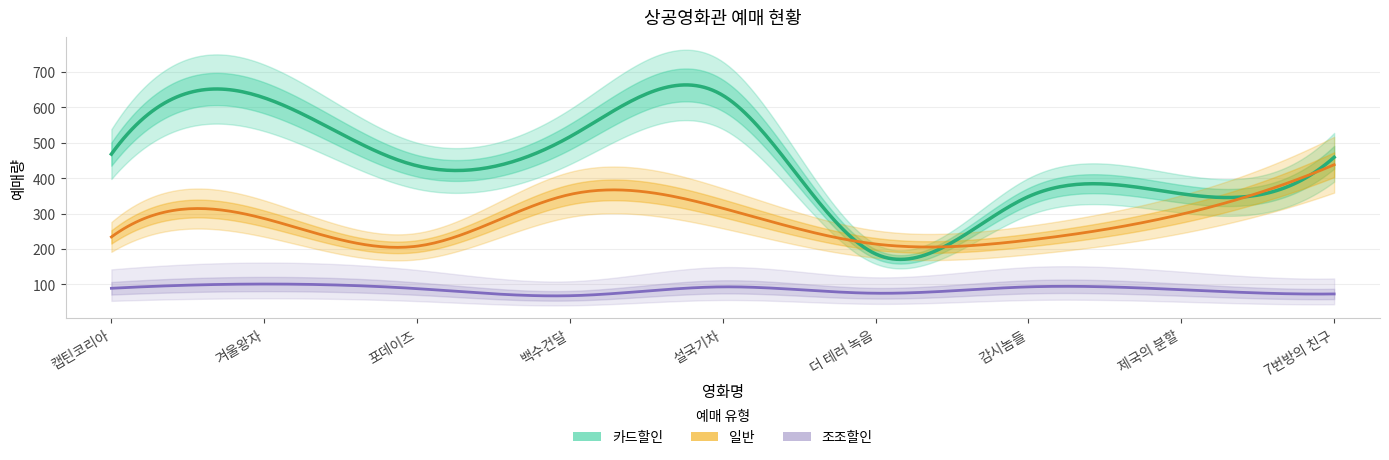

Reading right to left, what are all the values shown in this chart?

일반: 7번방의 친구=438	제국의 분할=298	감시놈들=225	더 테러 녹음=214	설국기차=315	백수건달=354	포데이즈=208	겨울왕자=286	캡틴코리아=234
조조할인: 7번방의 친구=73	제국의 분할=85	감시놈들=93	더 테러 녹음=75	설국기차=93	백수건달=68	포데이즈=88	겨울왕자=101	캡틴코리아=89
카드할인: 7번방의 친구=459	제국의 분할=356	감시놈들=348	더 테러 녹음=186	설국기차=634	백수건달=517	포데이즈=435	겨울왕자=627	캡틴코리아=468